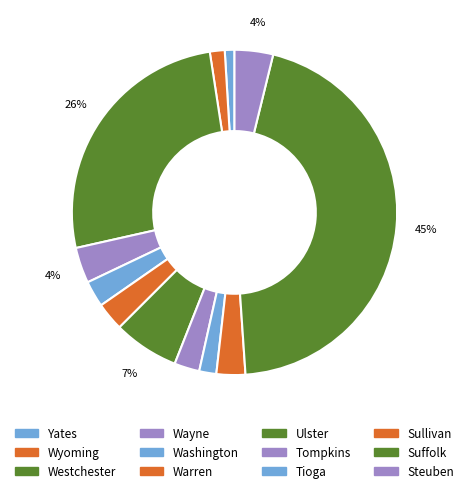

How many segments does this pie chart have?

12